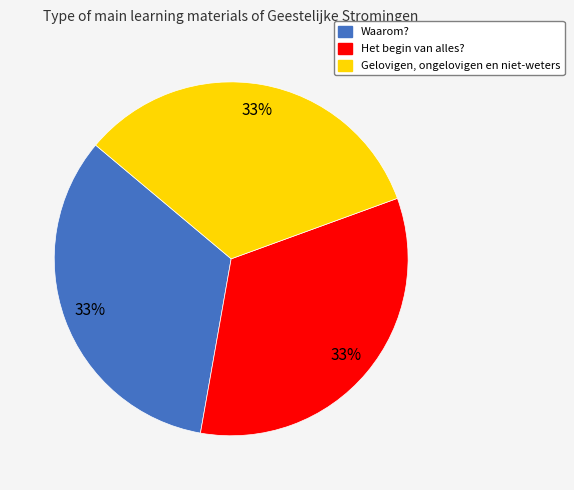

Approximately how many times larger is the value at Waarom? compared to Gelovigen, ongelovigen en niet-weters?

1.0